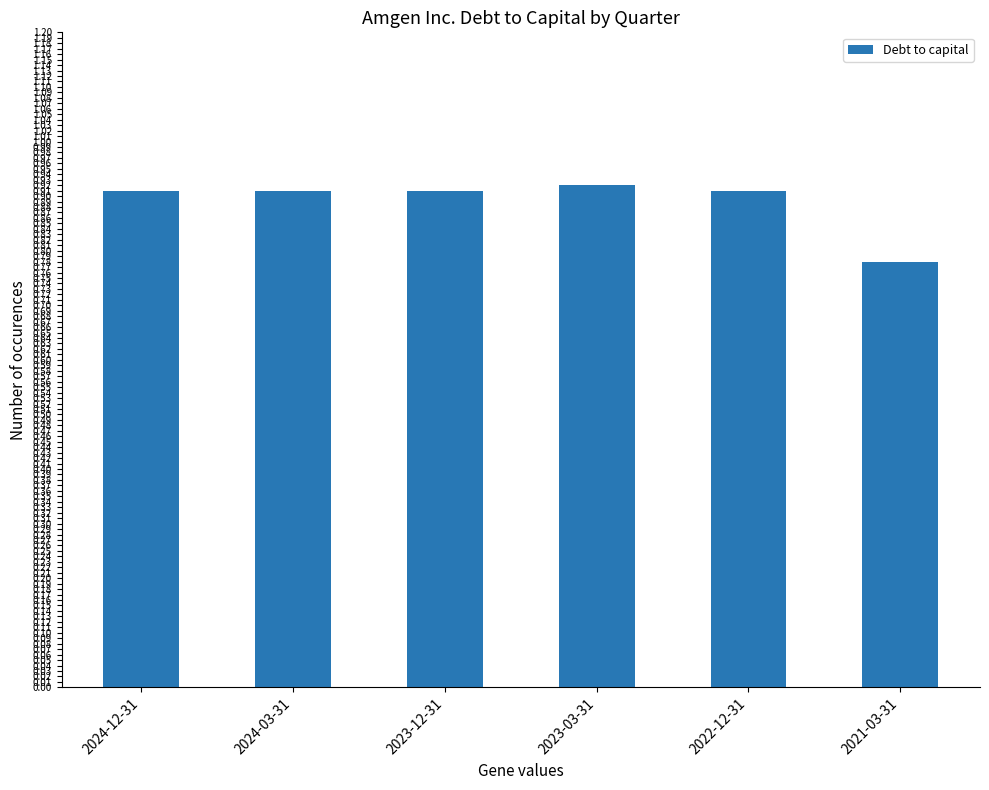

At which label is the value closest to 0?

2021-03-31